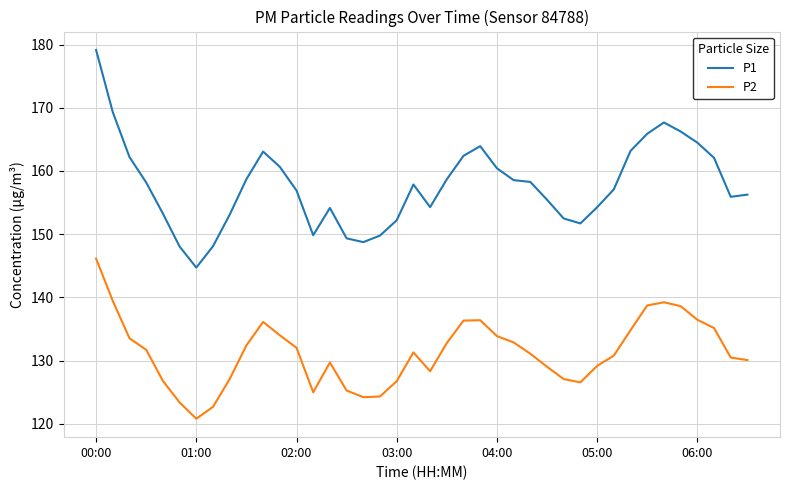

Which series has the largest range (max minus min)?

P1